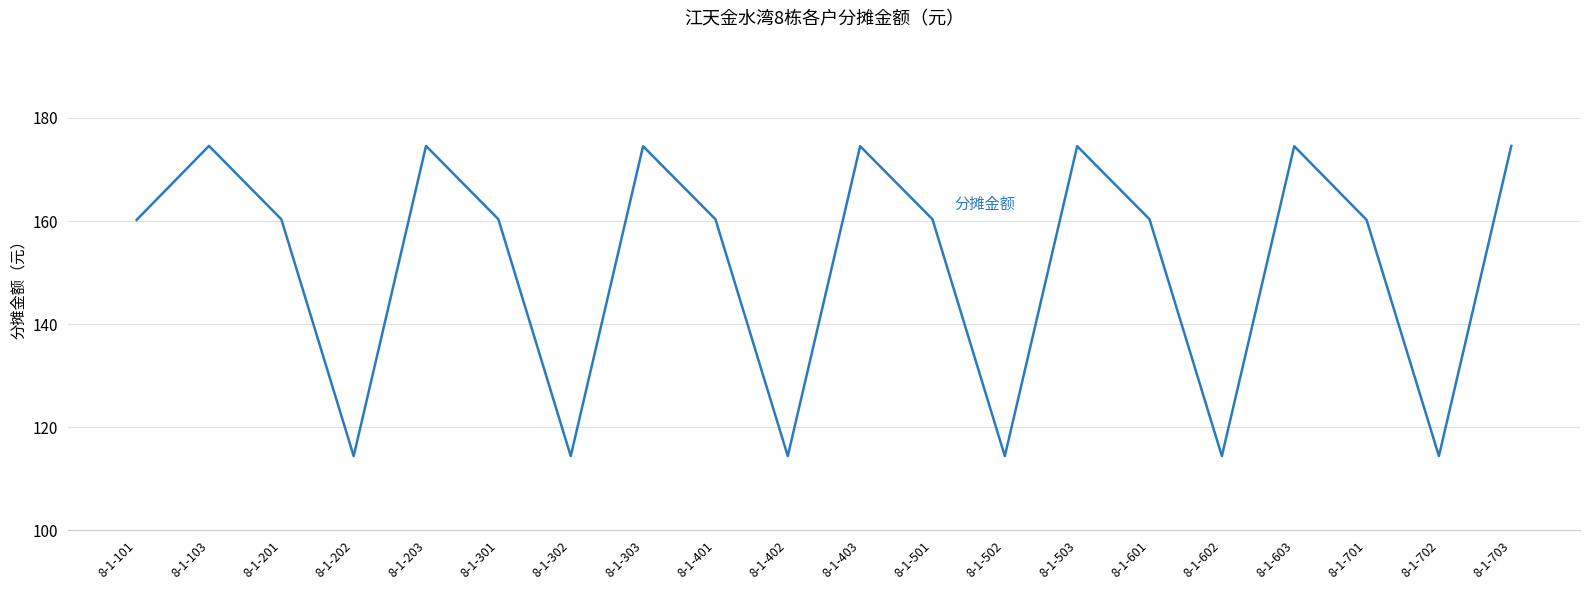

What is the average value?

151.5